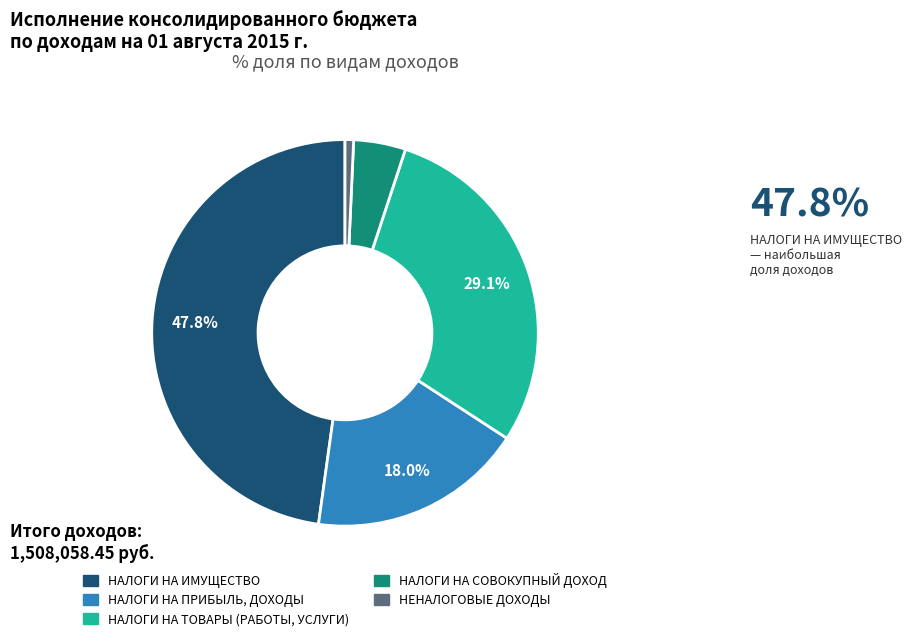

Is there any slice that represents more than half of the pie?

No